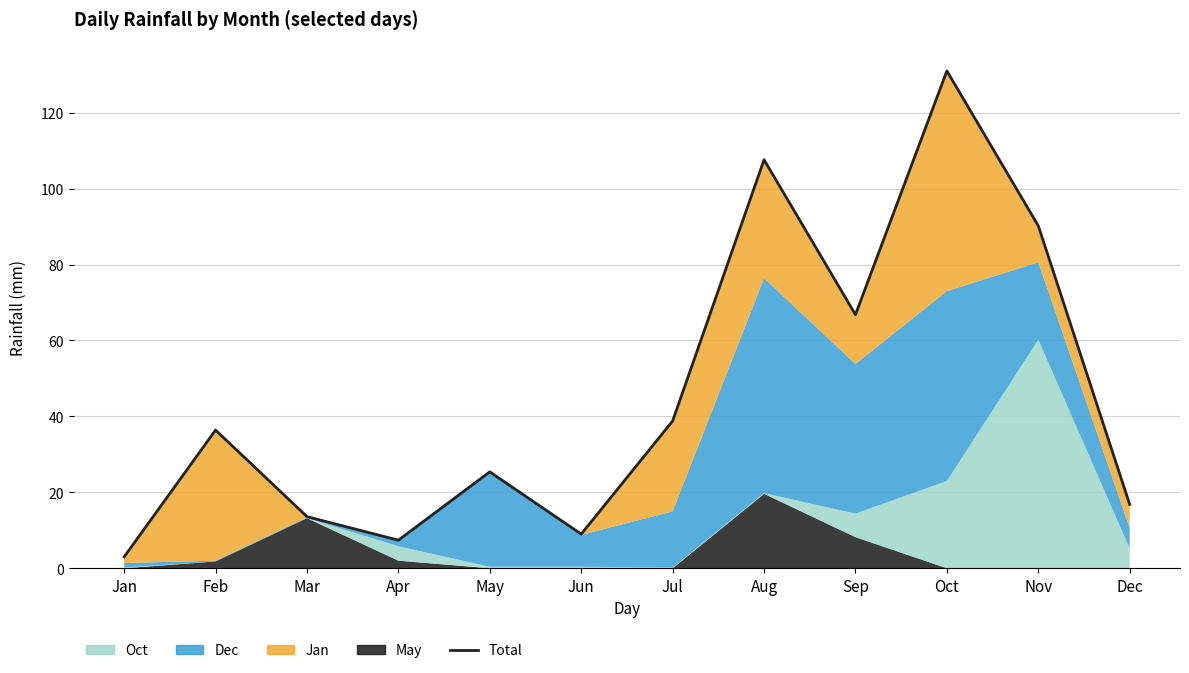

What is the difference between the maximum and second lowest values?

123.6